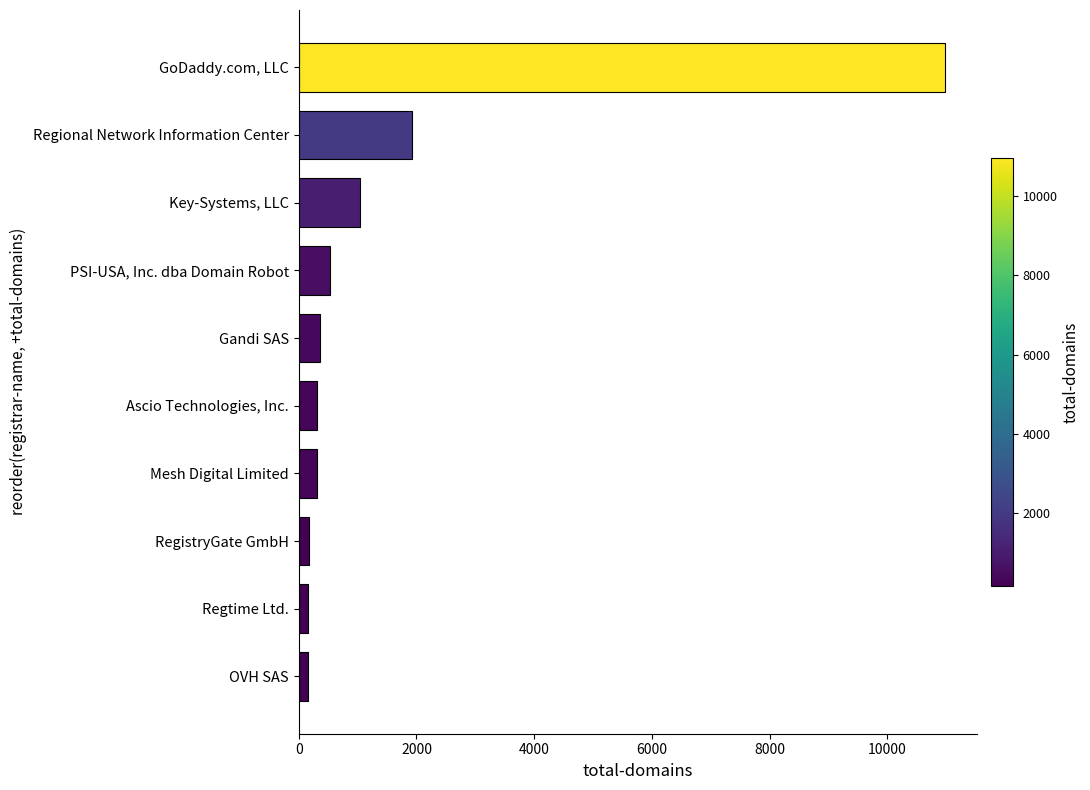

What is the average value?

1595